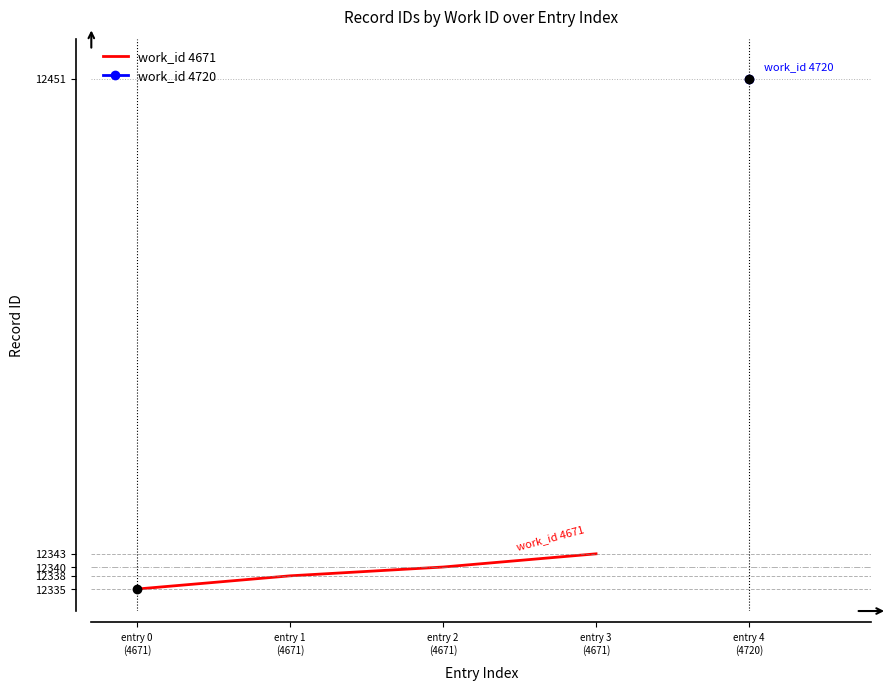

How many lines are shown in the chart?

1